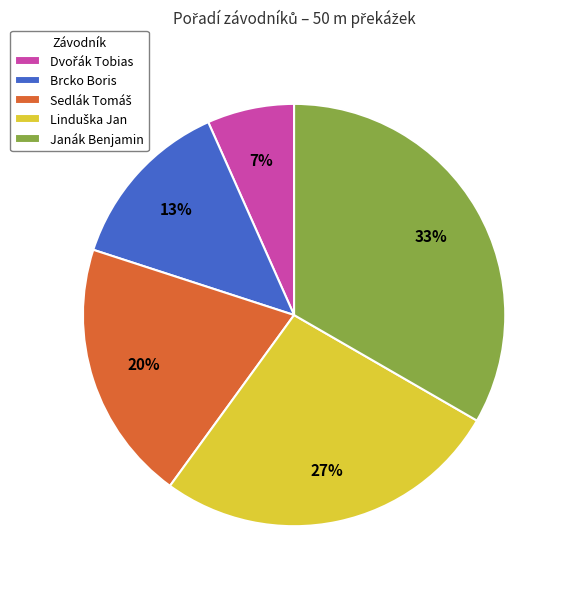

To the nearest percent, what is the average slice percentage?

20%